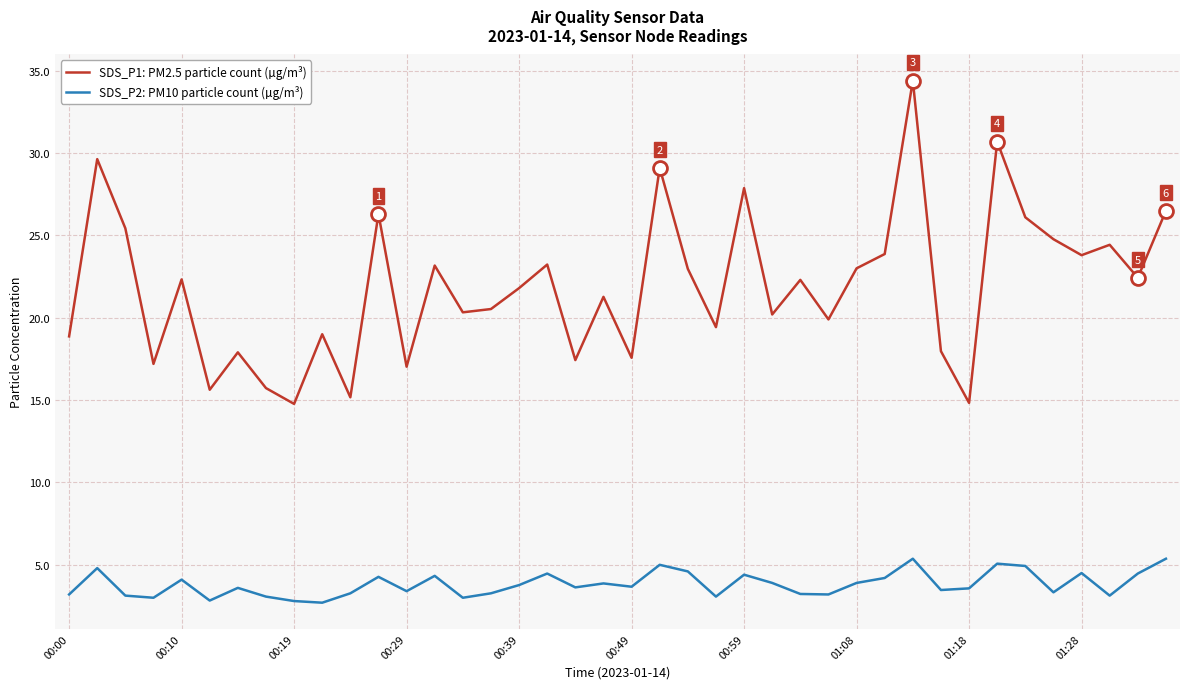

True or false: SDS_P1: PM2.5 particle count (µg/m³) and SDS_P2: PM10 particle count (µg/m³) intersect in this chart.

False